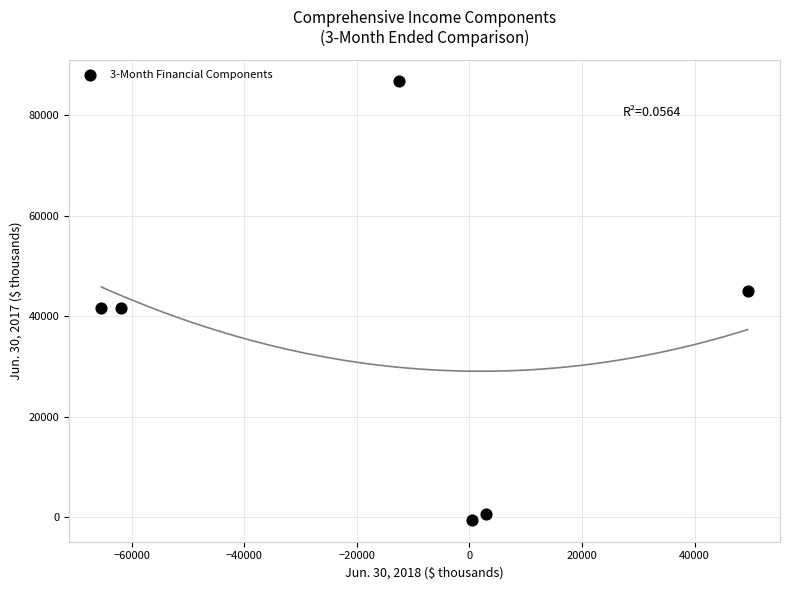

What is the range of X values (max minus min)?

114789